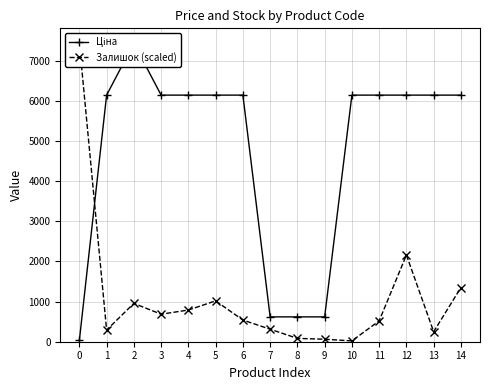

Which series changed the most between 6 and 13?

Залишок (scaled)